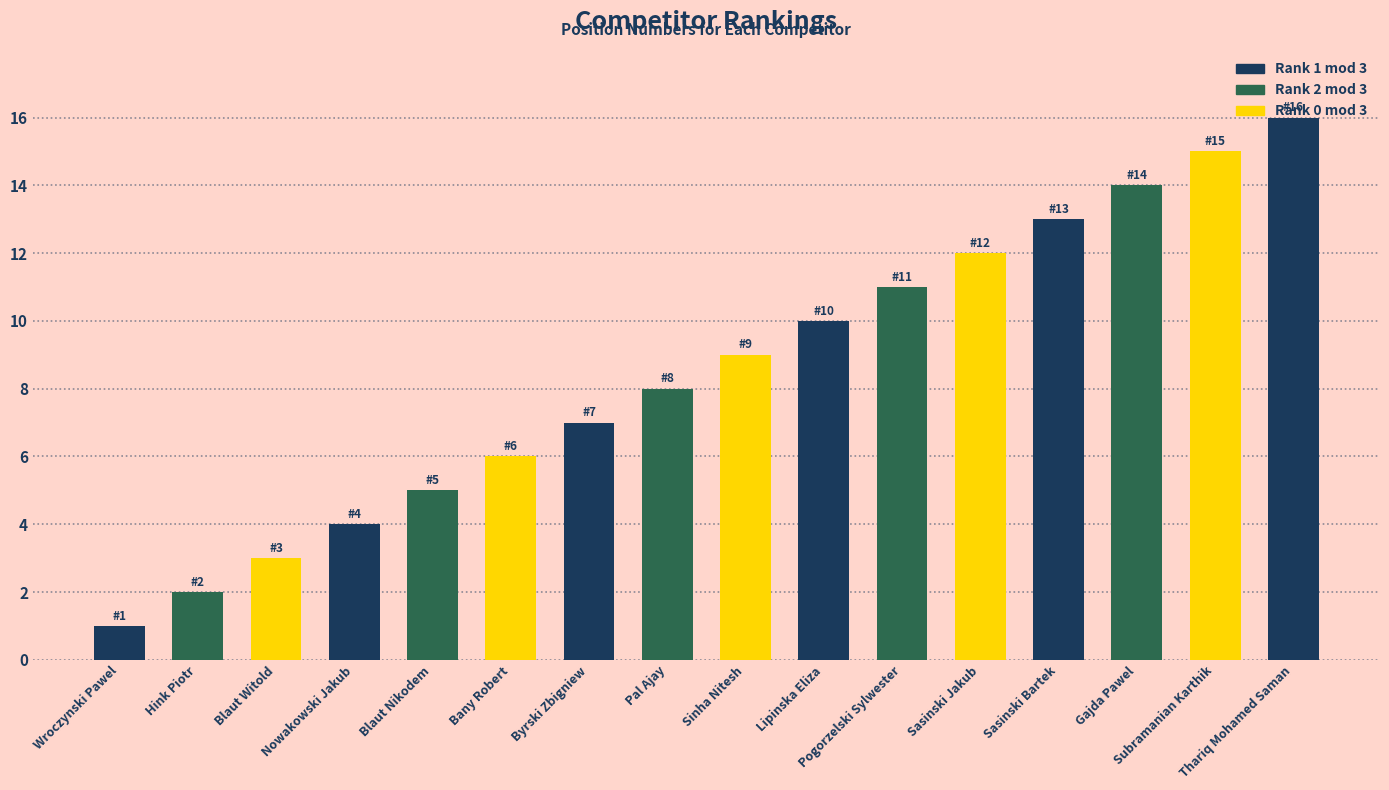

How many bars are there in total?

16